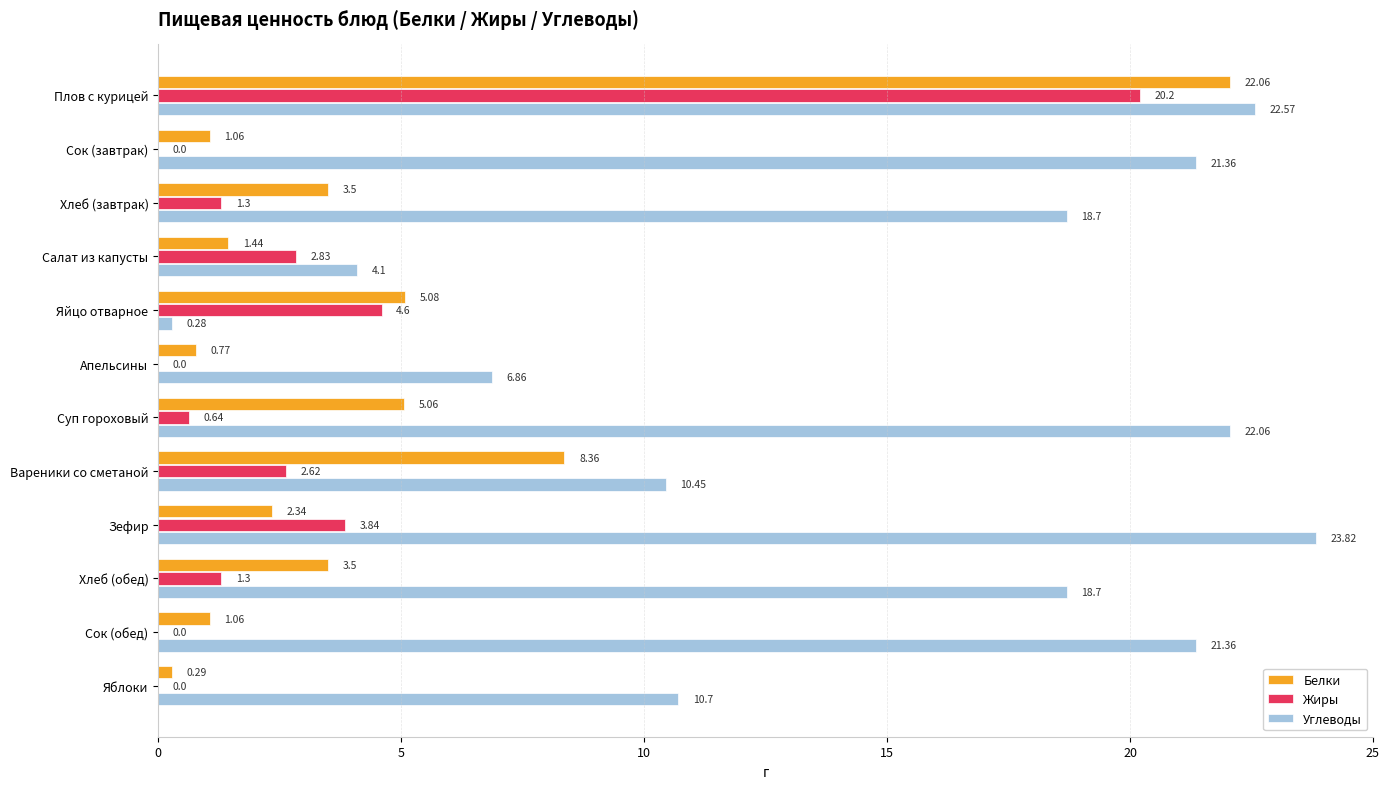

What is the sum of the Углеводы values at Вареники со сметаной and Яйцо отварное?

10.7